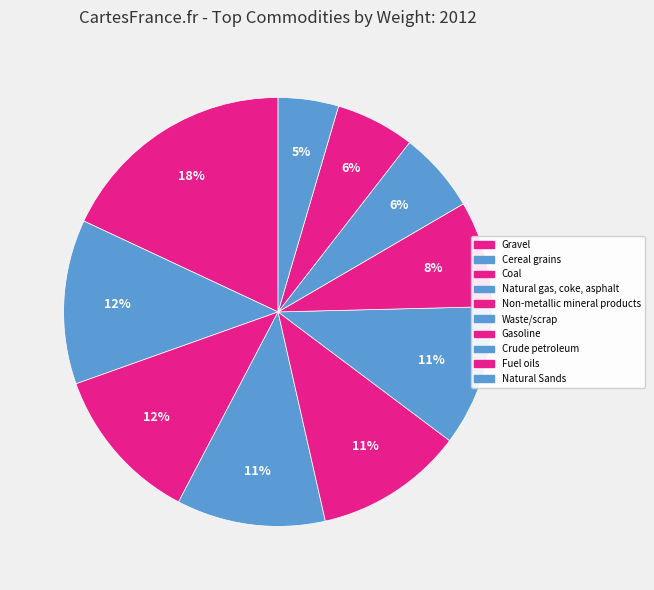

What is the smallest slice in the pie chart?

Natural Sands